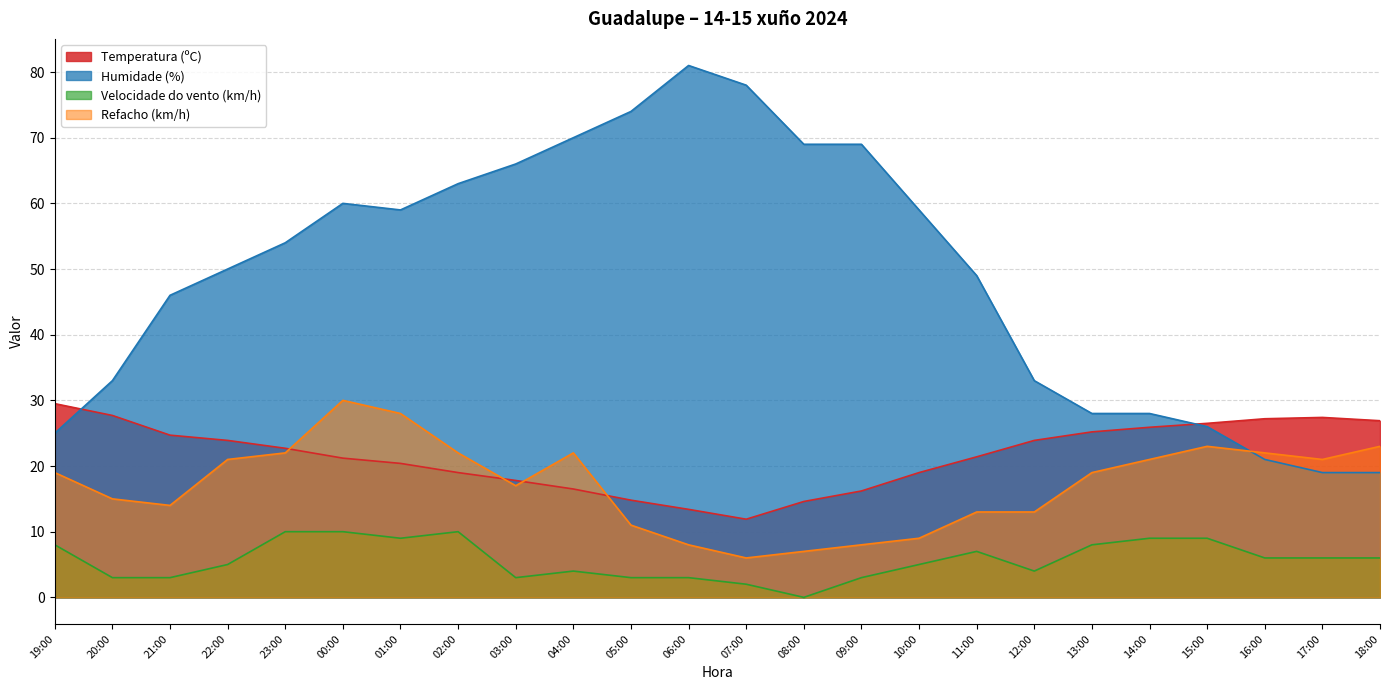

Between 04:00 and 17:00, which is larger?

17:00